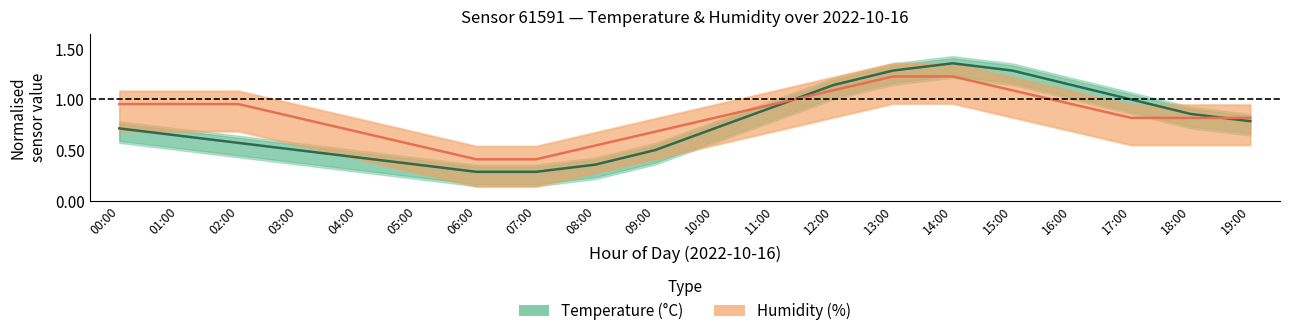

What position from the right is 10:00?

10